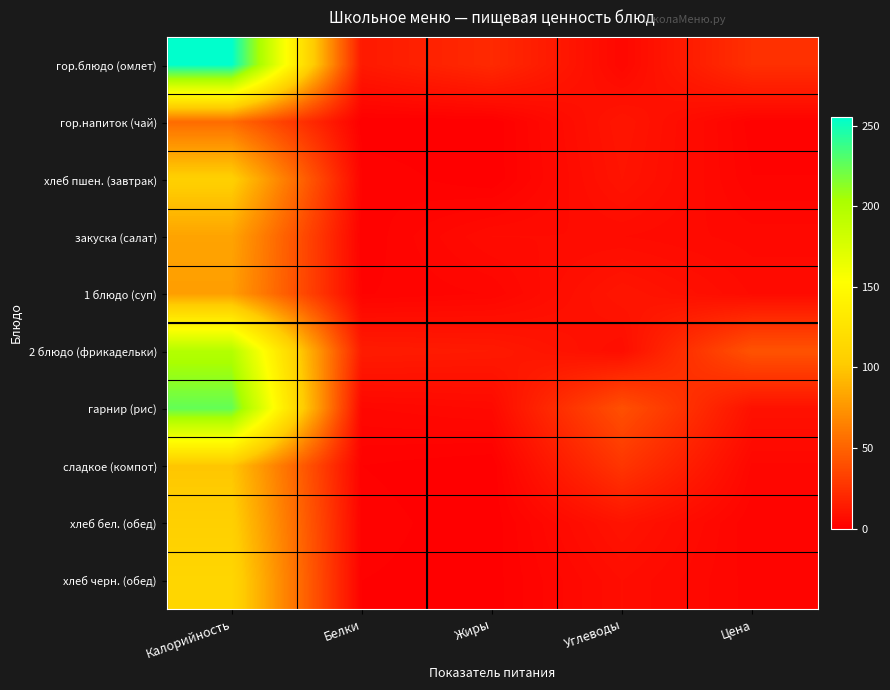

Which series has the largest total across all categories?

гор.блюдо (омлет)